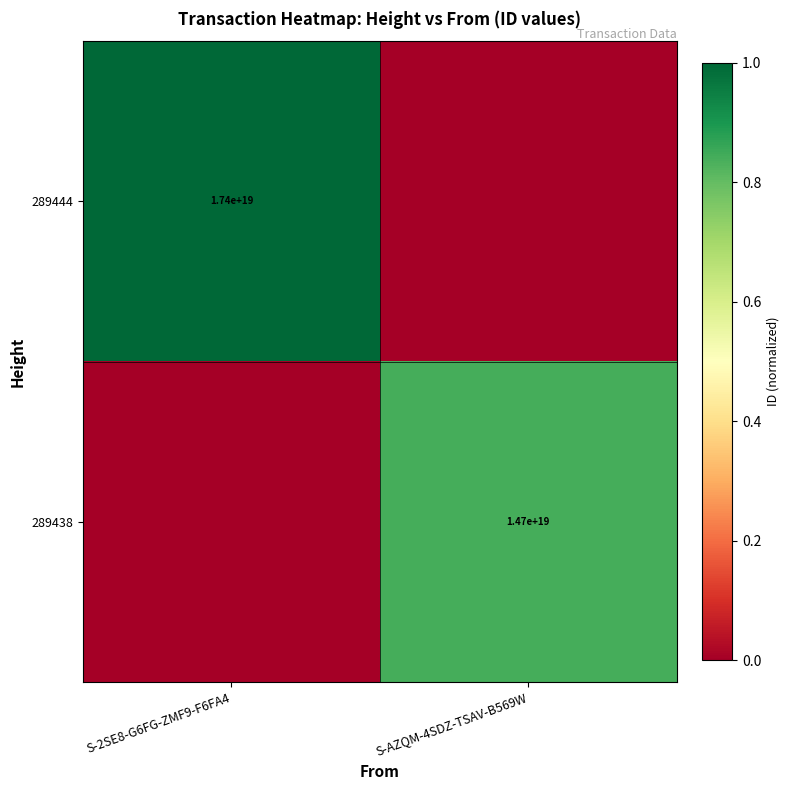

How many series are shown in this chart?

2